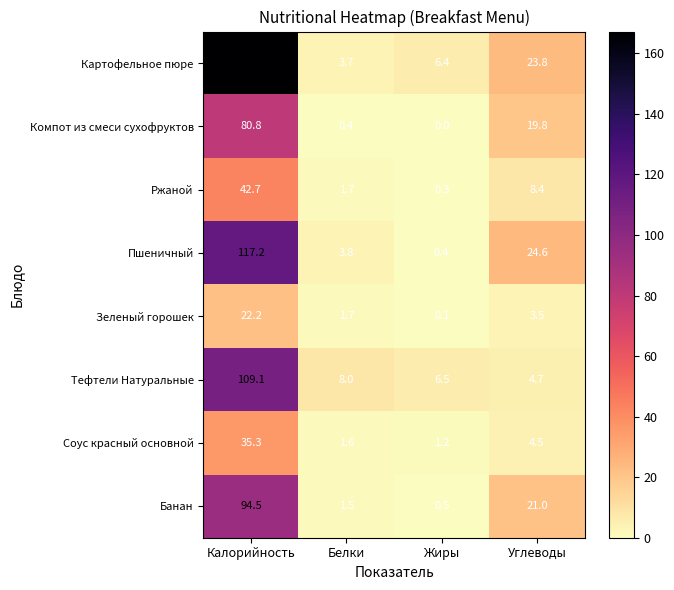

List the series in order of their peak value, lowest first.

Зеленый горошек, Соус красный основной, Ржаной, Компот из смеси сухофруктов, Банан, Тефтели Натуральные, Пшеничный, Картофельное пюре